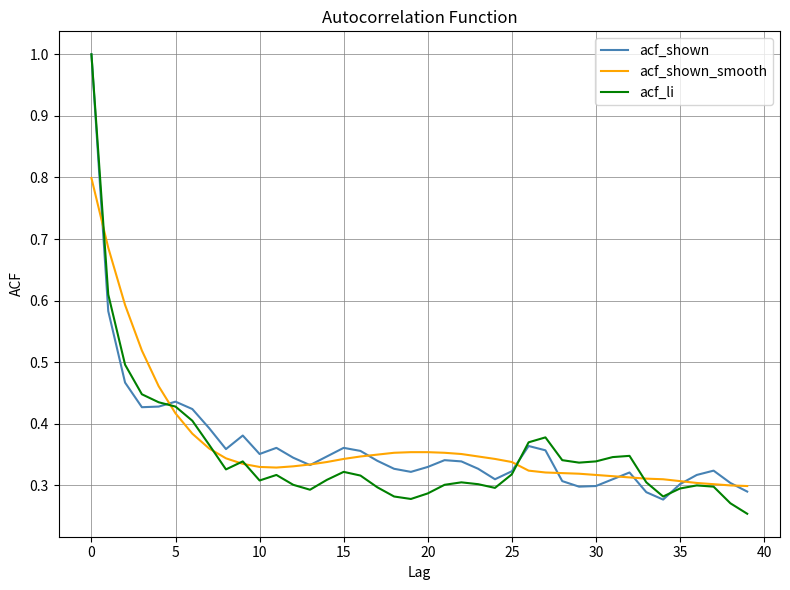

What is the greatest value displayed?

1.0